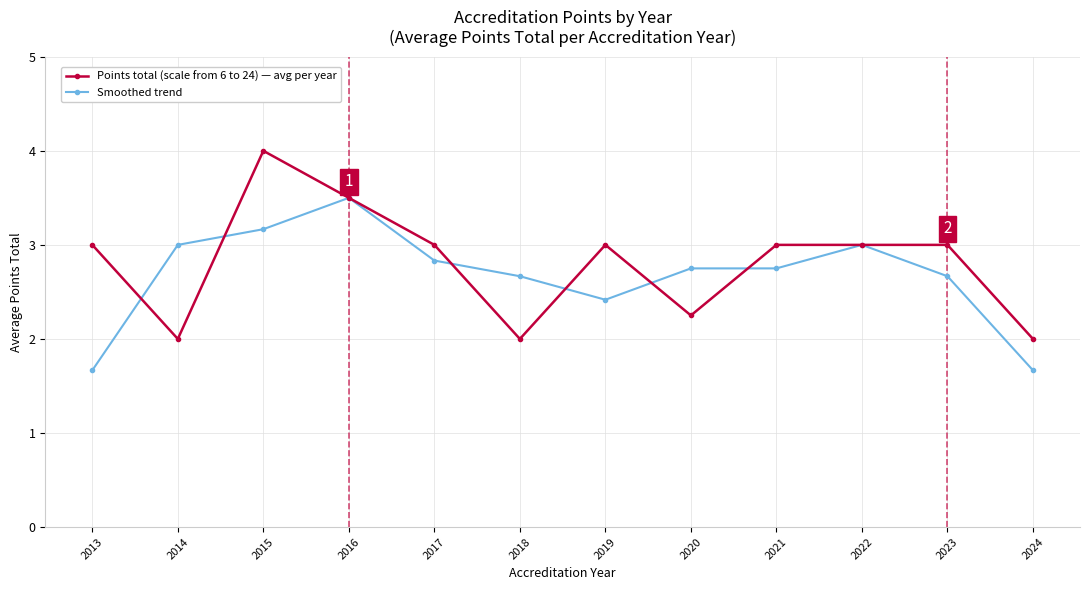

Is it true that Smoothed trend equals 4.1 at 2018?

False